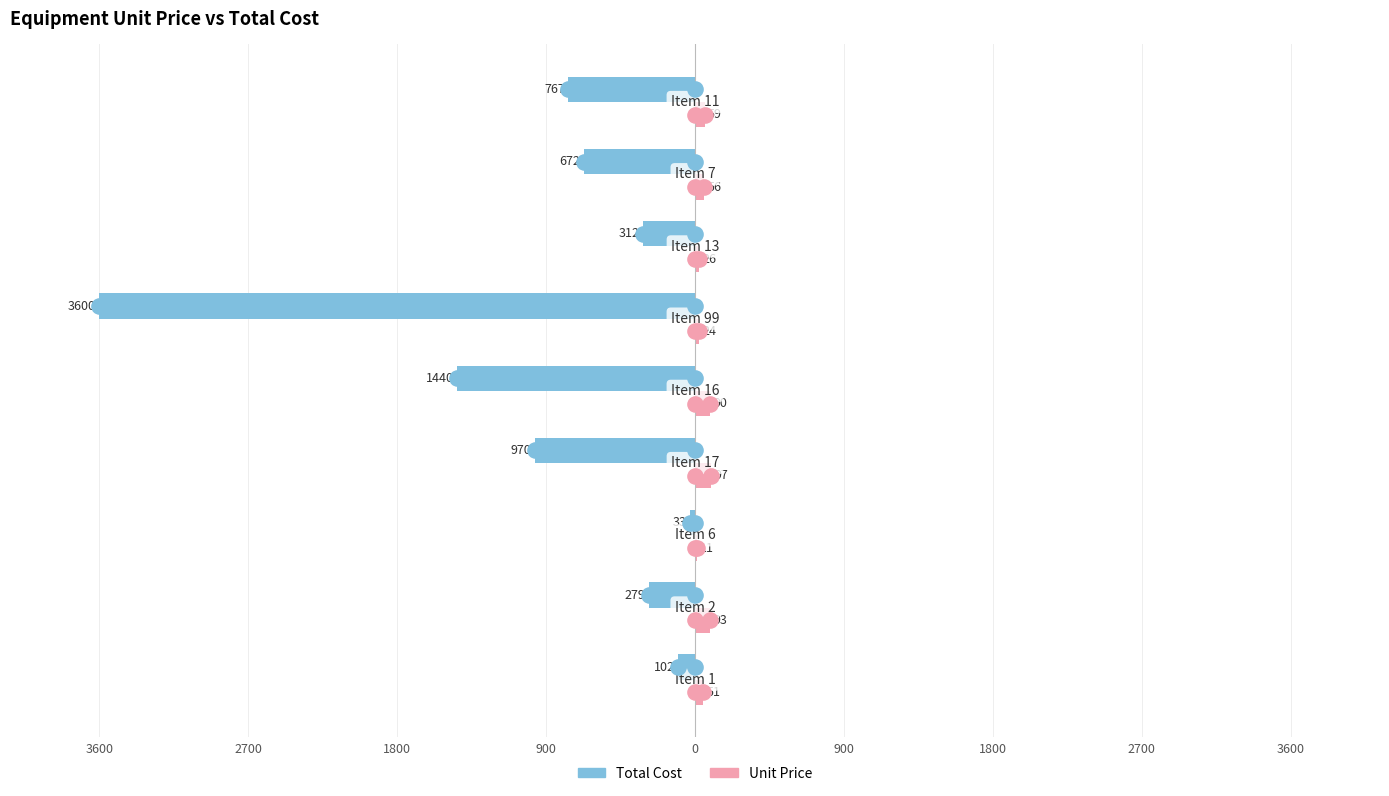

Which series has the largest Y range (max minus min)?

Total Cost